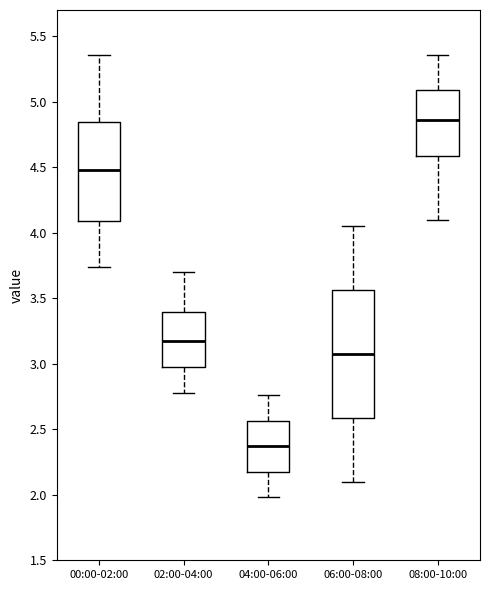

Which box is the tallest, from its lower edge to its upper edge?

06:00-08:00